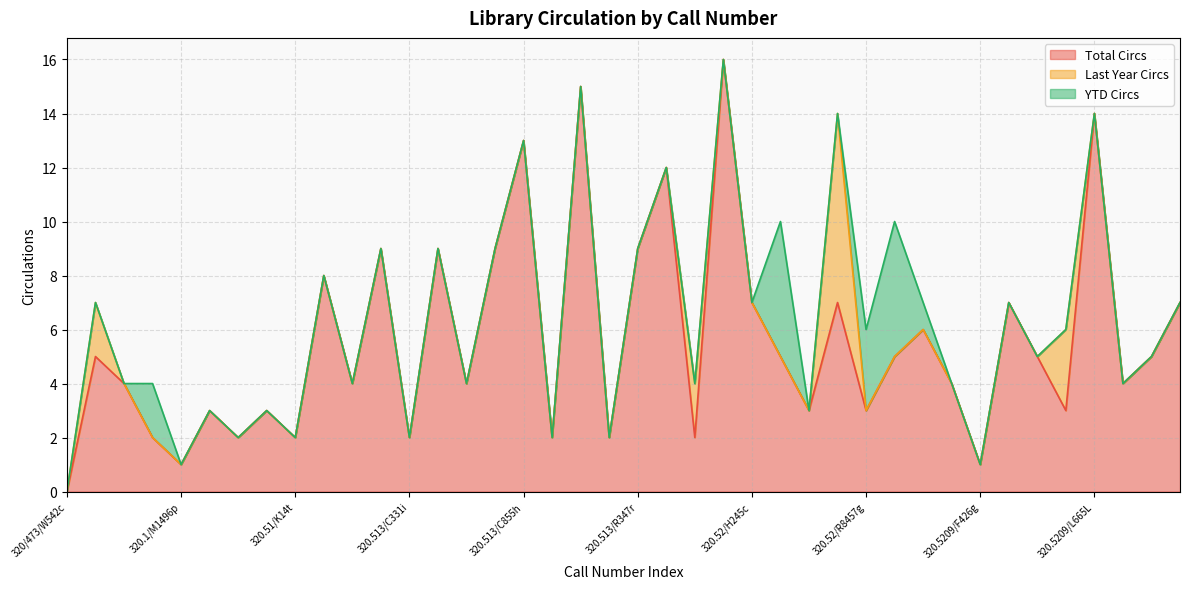

Is the value of Last Year Circs at 320.5209/G492t greater than the value of YTD Circs at 320.5/D592w?

No